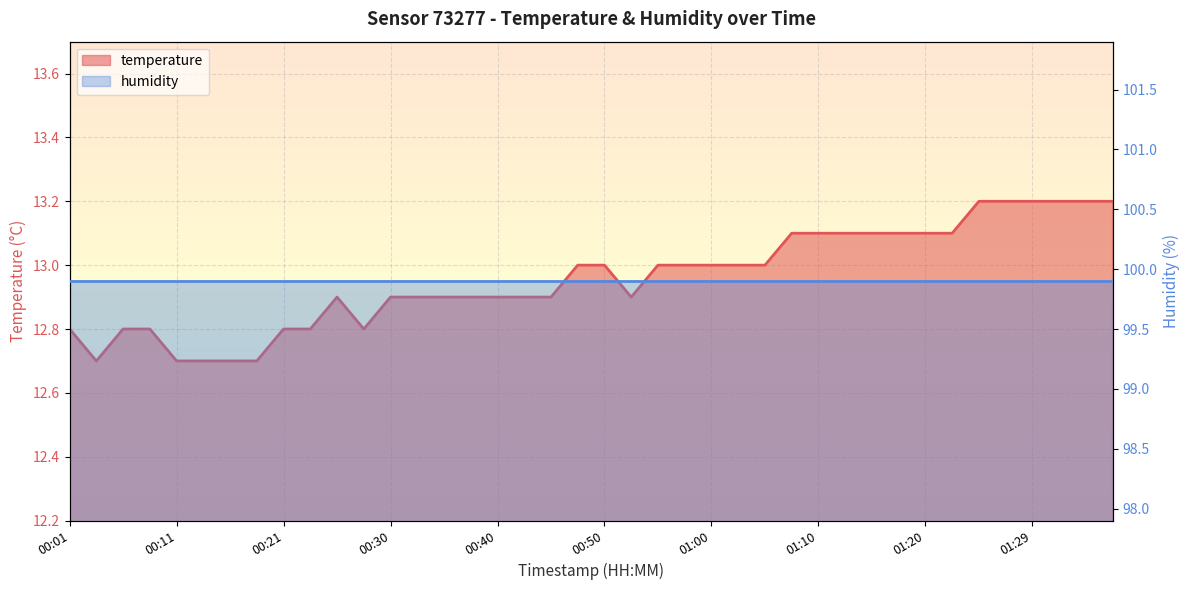

Reading left to right, extract all data points from this chart.

00:01=12.8	00:04=12.7	00:06=12.8	00:08=12.8	00:11=12.7	00:13=12.7	00:16=12.7	00:18=12.7	00:21=12.8	00:23=12.8	00:26=12.9	00:28=12.8	00:30=12.9	00:33=12.9	00:35=12.9	00:38=12.9	00:40=12.9	00:43=12.9	00:45=12.9	00:47=13.0	00:50=13.0	00:53=12.9	00:55=13.0	00:58=13.0	01:00=13.0	01:03=13.0	01:05=13.0	01:07=13.1	01:10=13.1	01:12=13.1	01:15=13.1	01:17=13.1	01:20=13.1	01:22=13.1	01:24=13.2	01:27=13.2	01:29=13.2	01:32=13.2	01:34=13.2	01:37=13.2